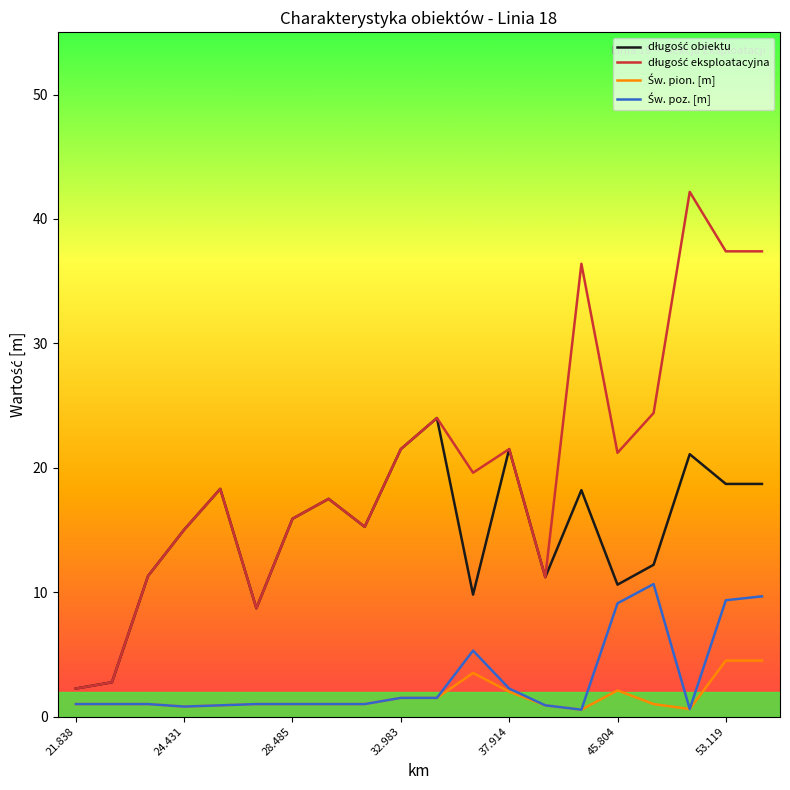

What is the maximum value shown in the chart?

42.2